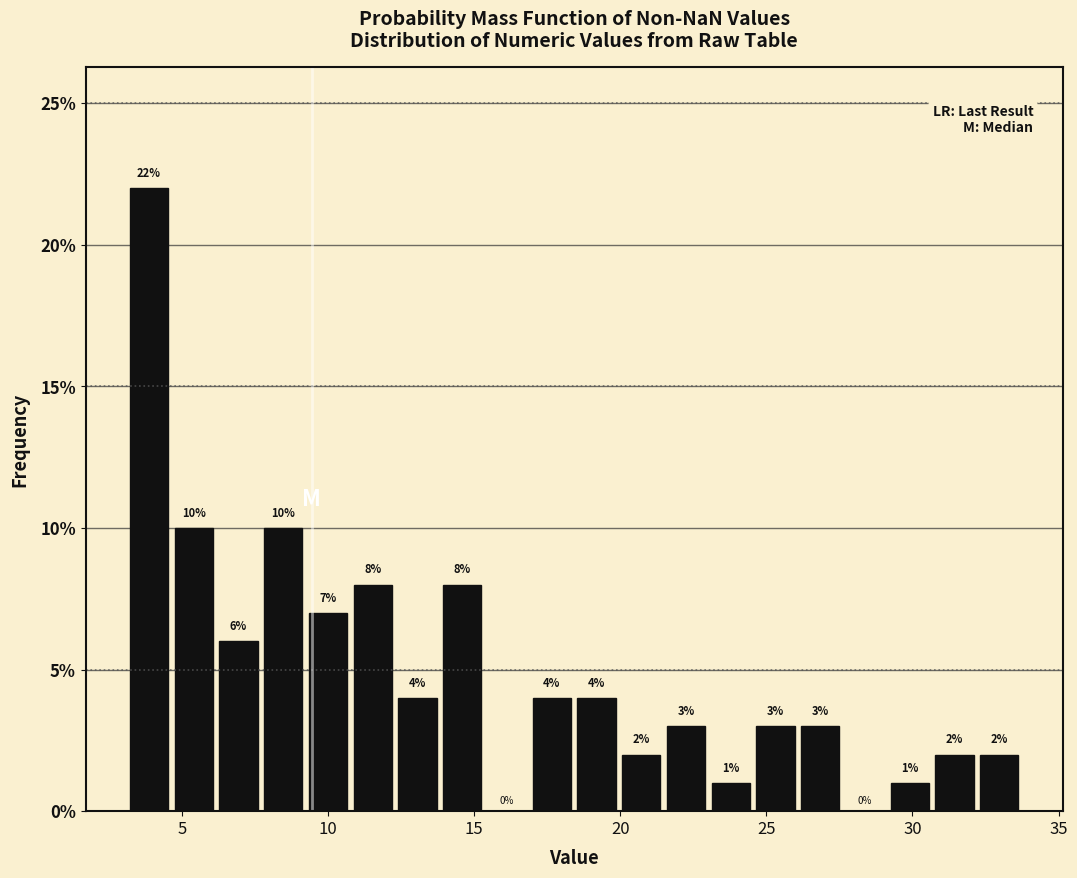

Read against the x-axis, roughly where is the centre of the tallest bar?

4.0